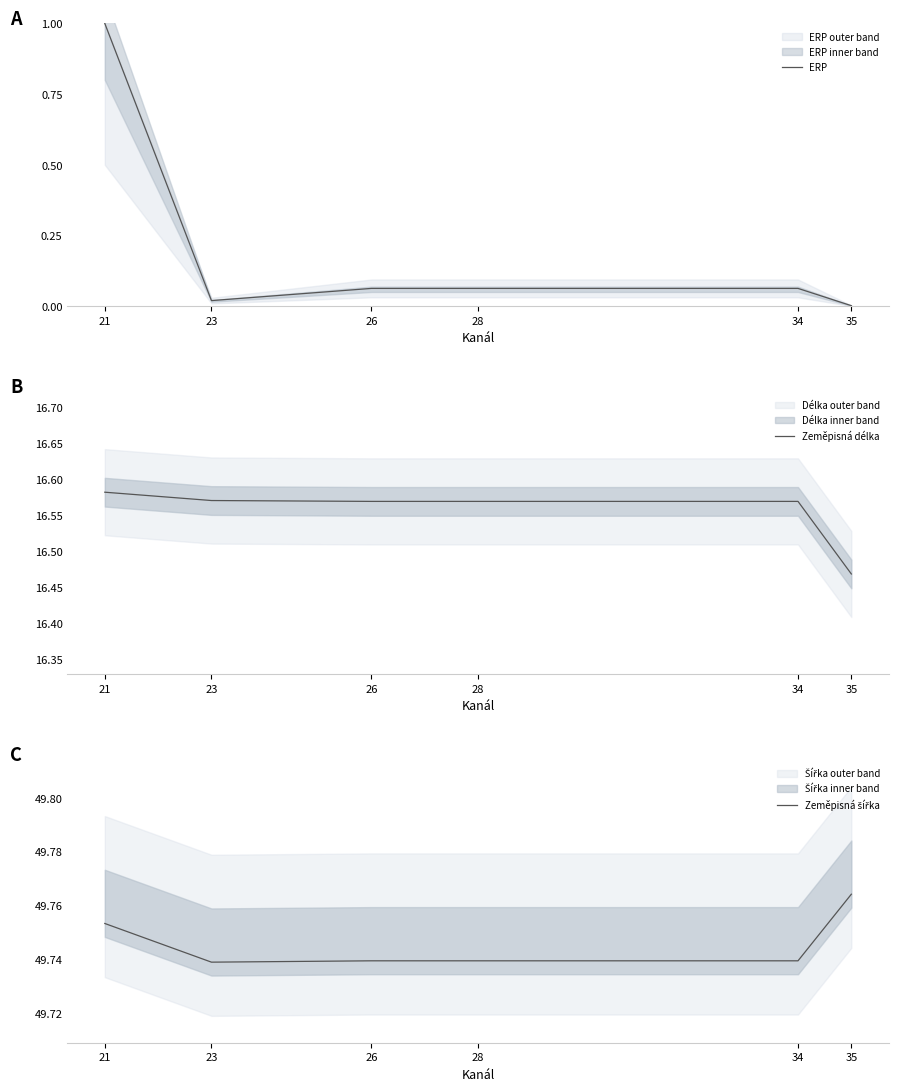

In ERP, how many points are lower than both neighbors (excluding endpoints)?

1